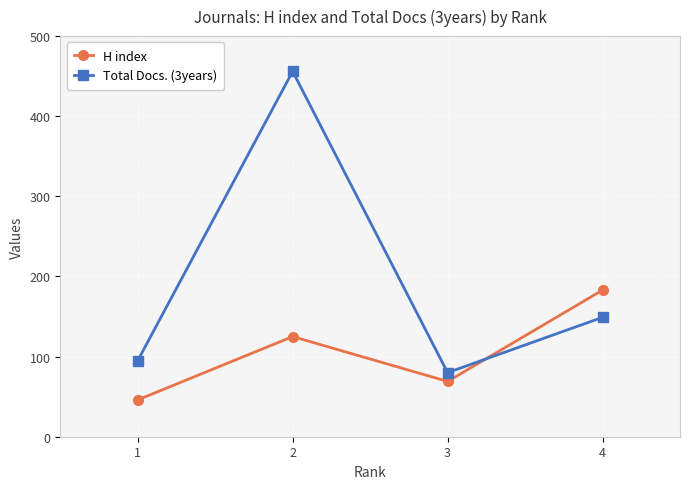

At which category does the chart reach its minimum across all series?

1